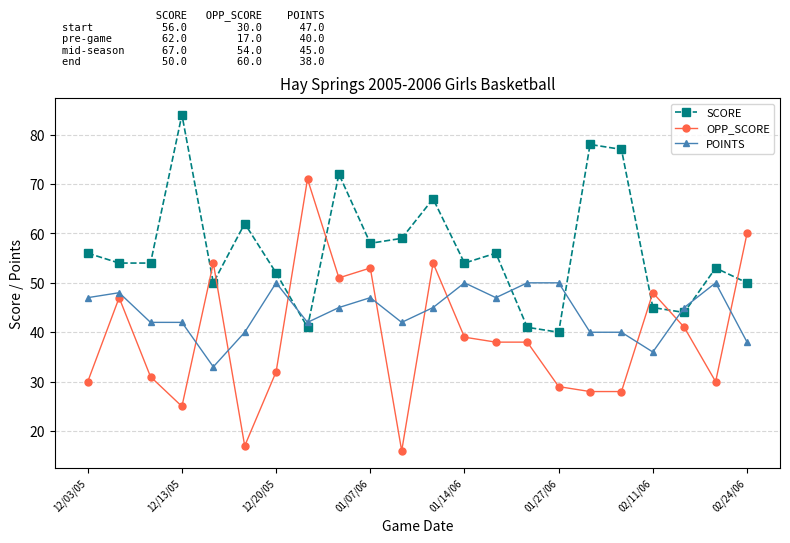

How many times do POINTS and OPP_SCORE cross each other?

9